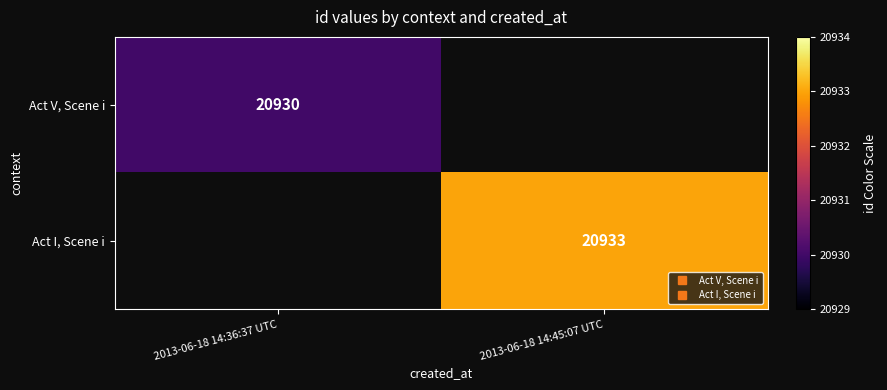

How many categories are shown in the chart?

2